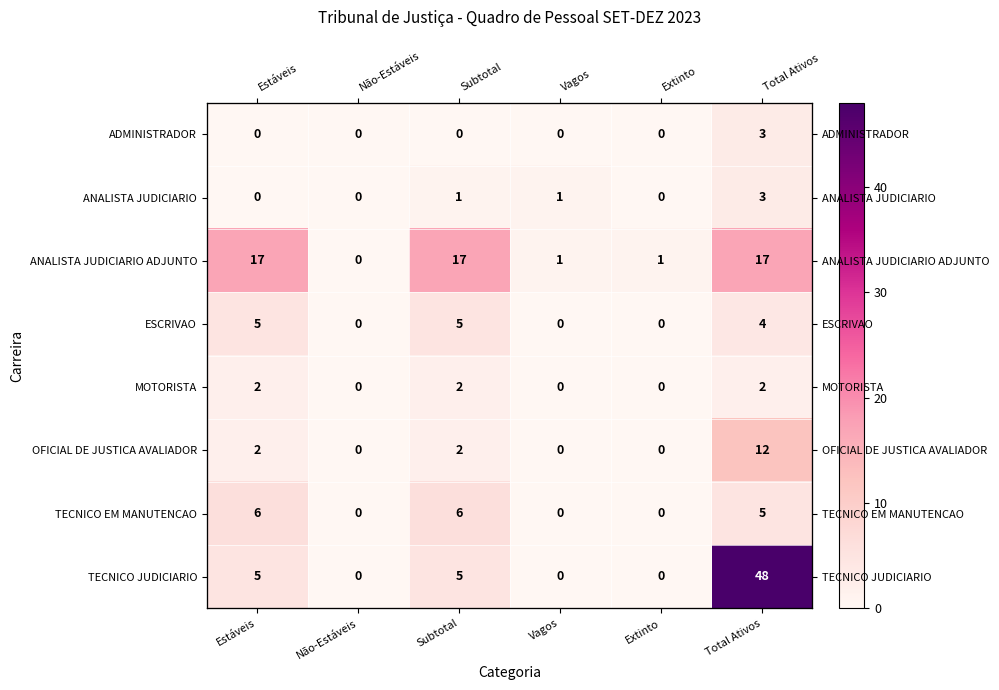

What is the difference between the second highest and second lowest values in the OFICIAL DE JUSTICA AVALIADOR series?

2